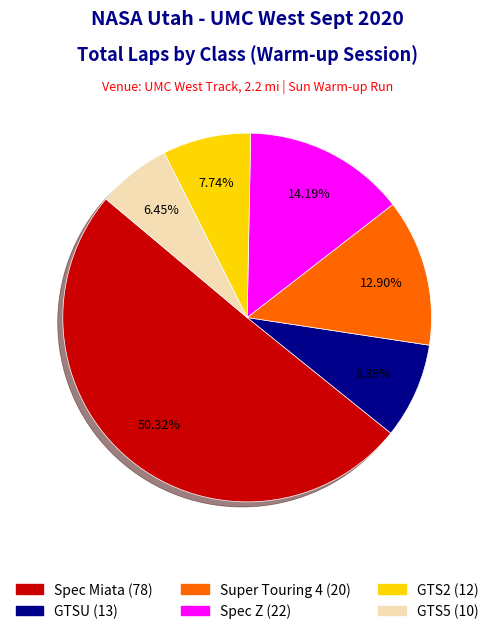

What is the smallest slice in the pie chart?

GTS5